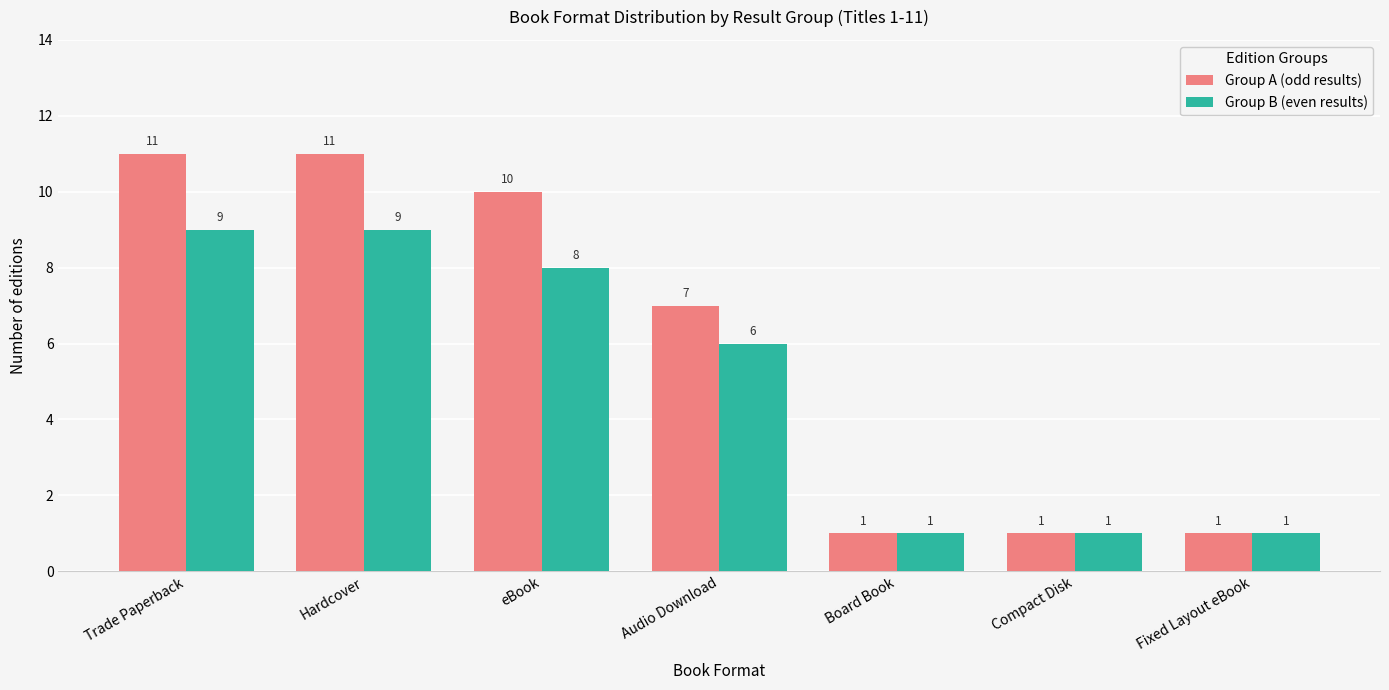

What is the sum of the Group B (even results) values at Fixed Layout eBook and Compact Disk?

2